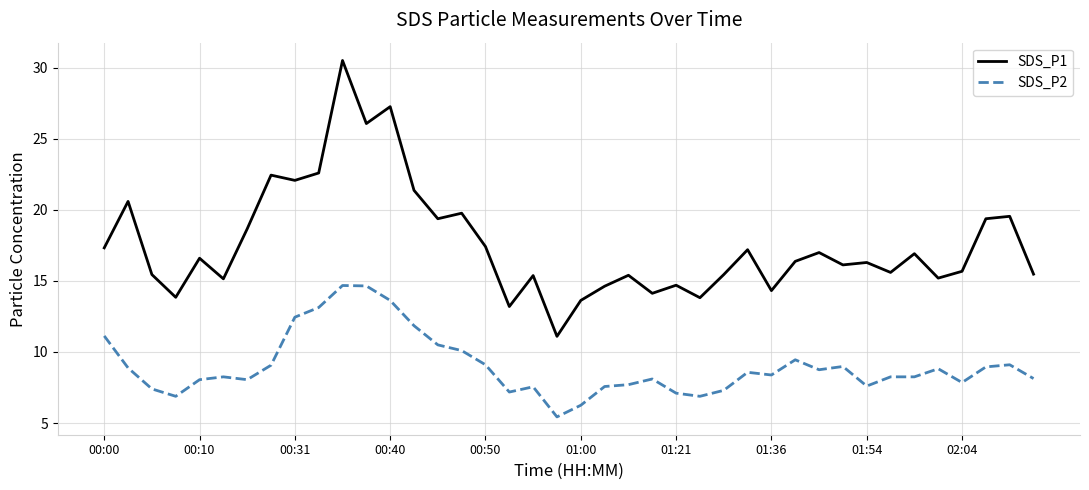

What are all the series names shown in the legend?

SDS_P1, SDS_P2